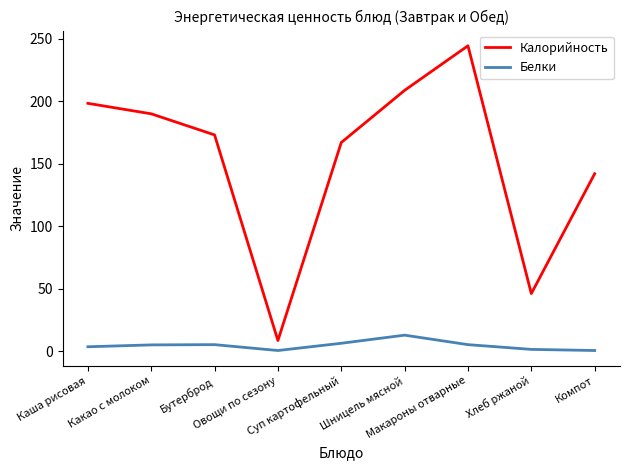

Rank the categories by Калорийность value from lowest to highest.

Овощи по сезону, Хлеб ржаной, Компот, Суп картофельный, Бутерброд, Какао с молоком, Каша рисовая, Шницель мясной, Макароны отварные